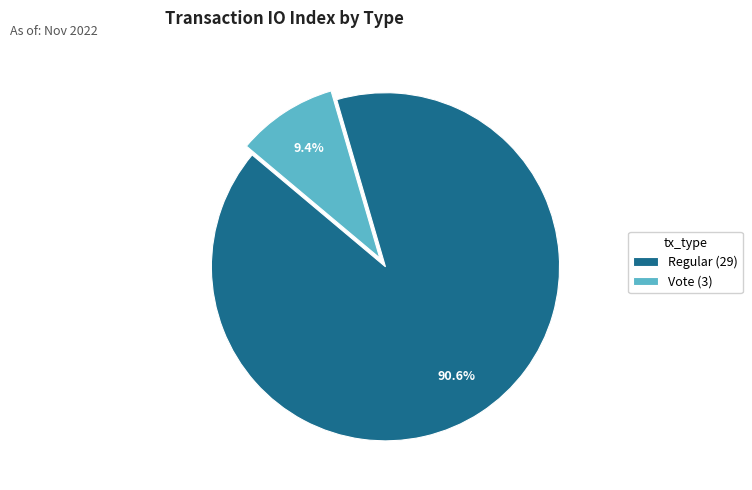

To the nearest percent, what portion does Regular represent?

91%